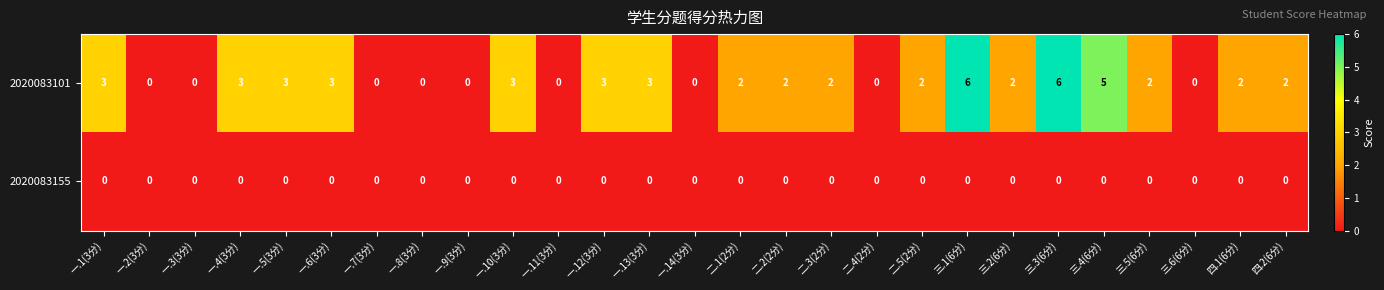

At 二.5(2分), list the series in order from smallest to largest.

2020083155, 2020083101